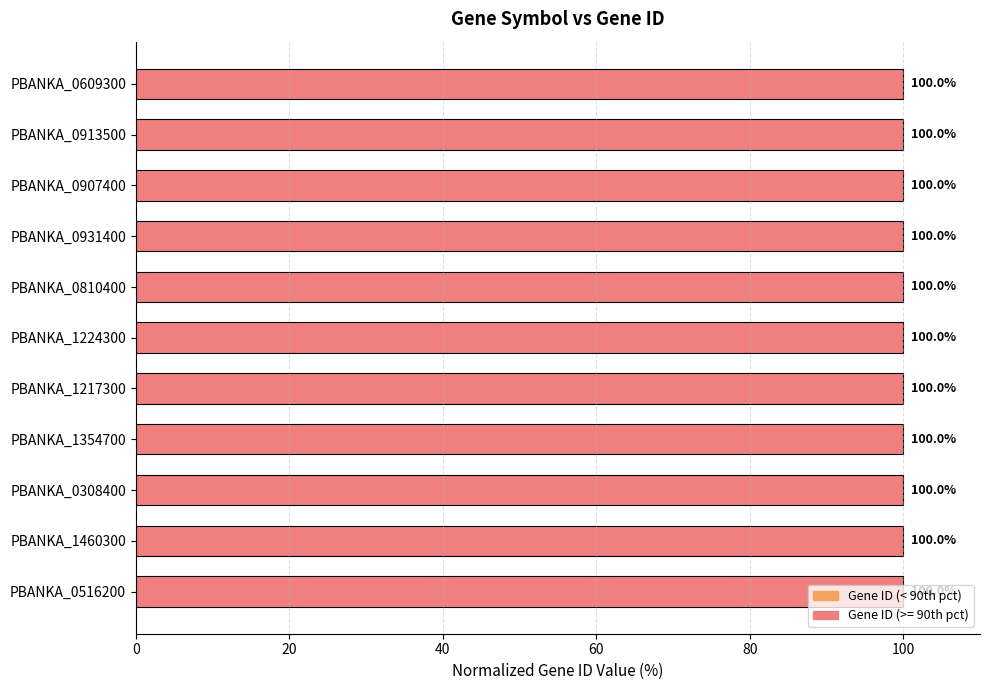

What is the label of the 3rd bar from the top?

PBANKA_0907400